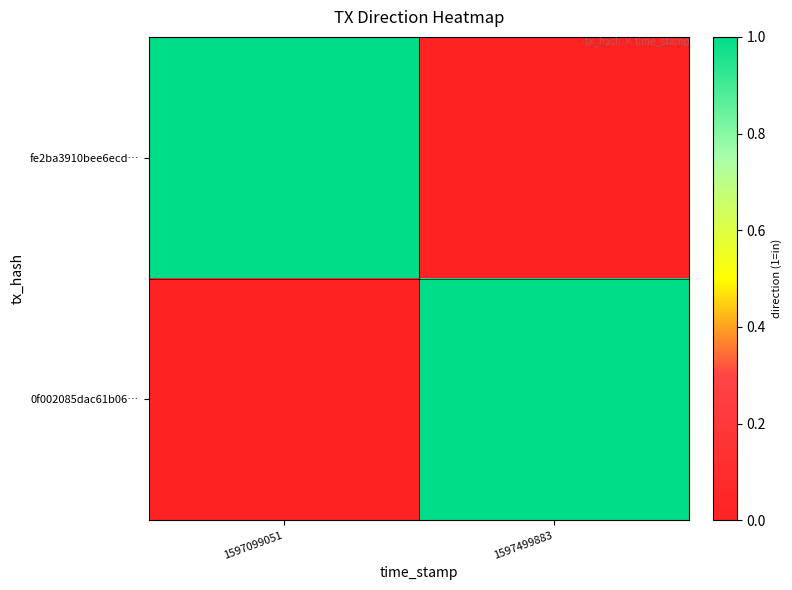

Which series changed the most between 1597099051 and 1597499883?

fe2ba3910bee6ecd…